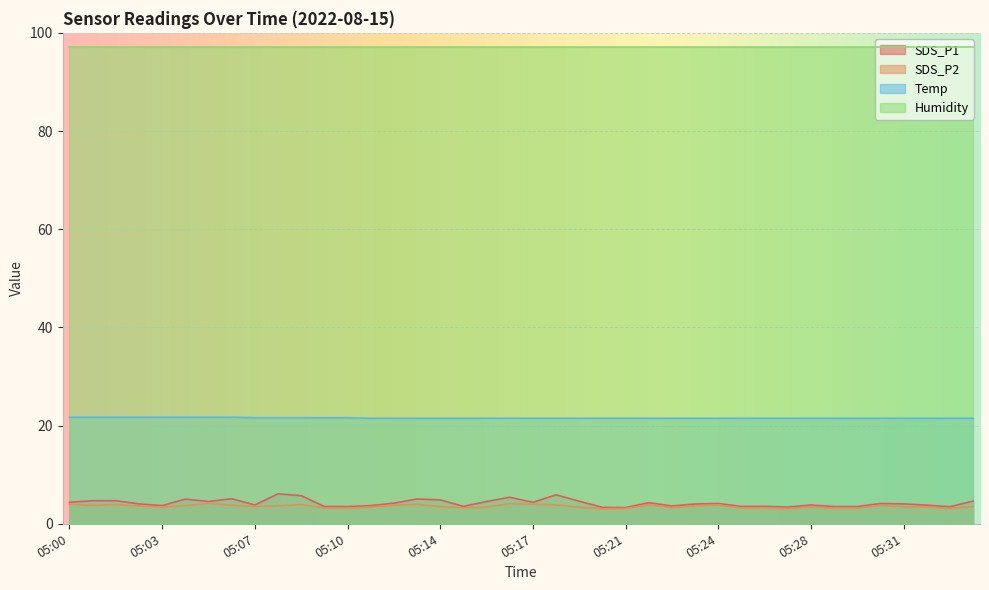

What is the difference between the maximum and minimum values in the SDS_P1 series?

2.8